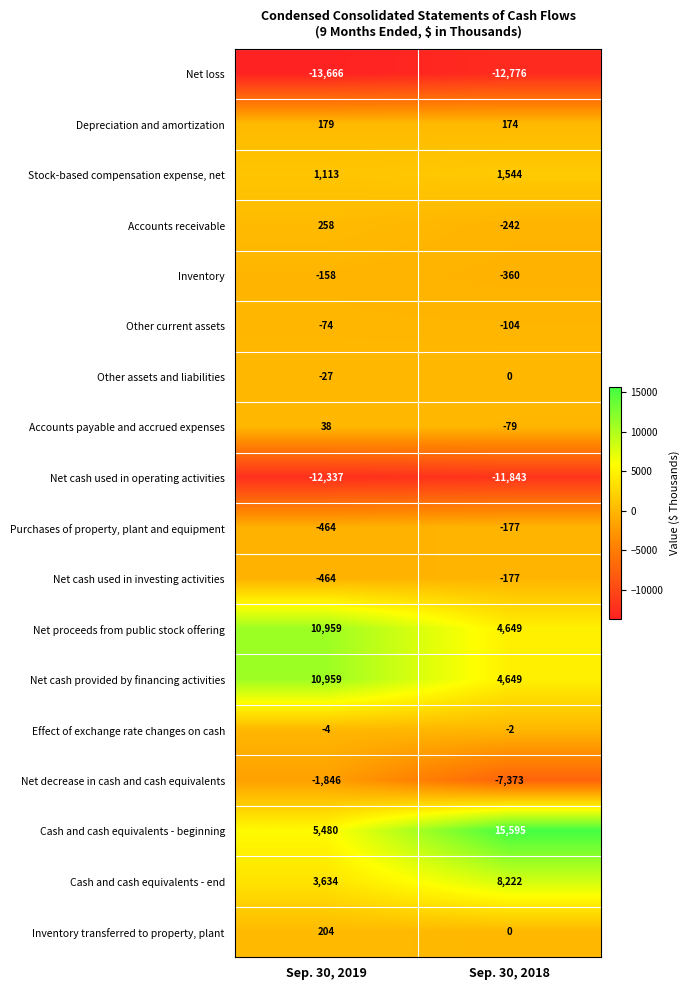

What is the difference between the maximum and minimum values in the Cash and cash equivalents - end series?

4588